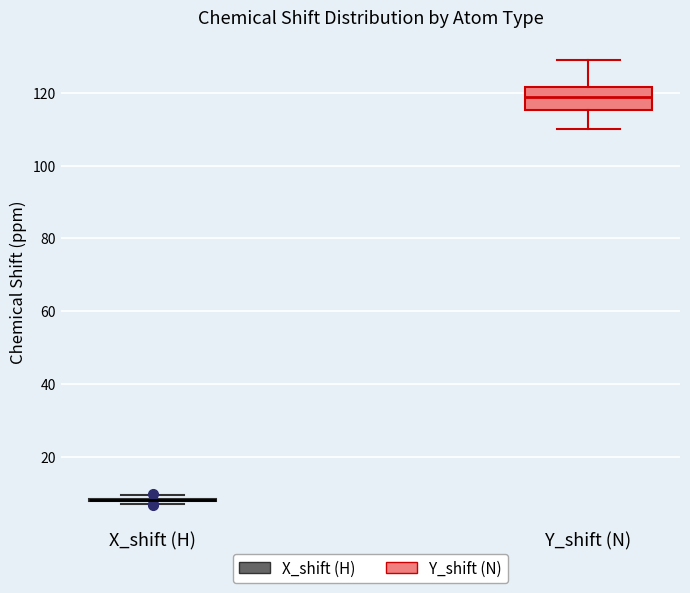

Where is the upper edge of the box for Y_shift (N) on the y-axis? The values are not printed on the chart, so give them approximately, as read against the axis.

122